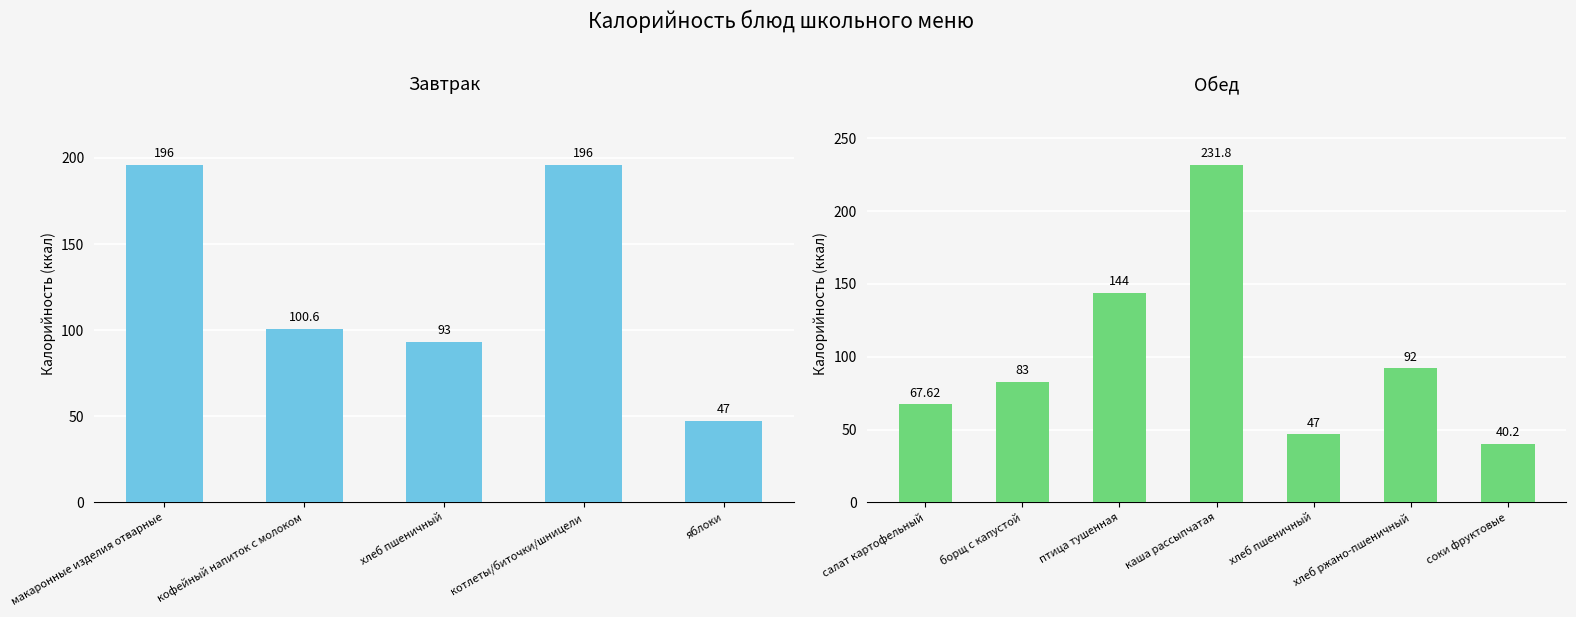

What value does the data have at каша рассыпчатая?

231.8